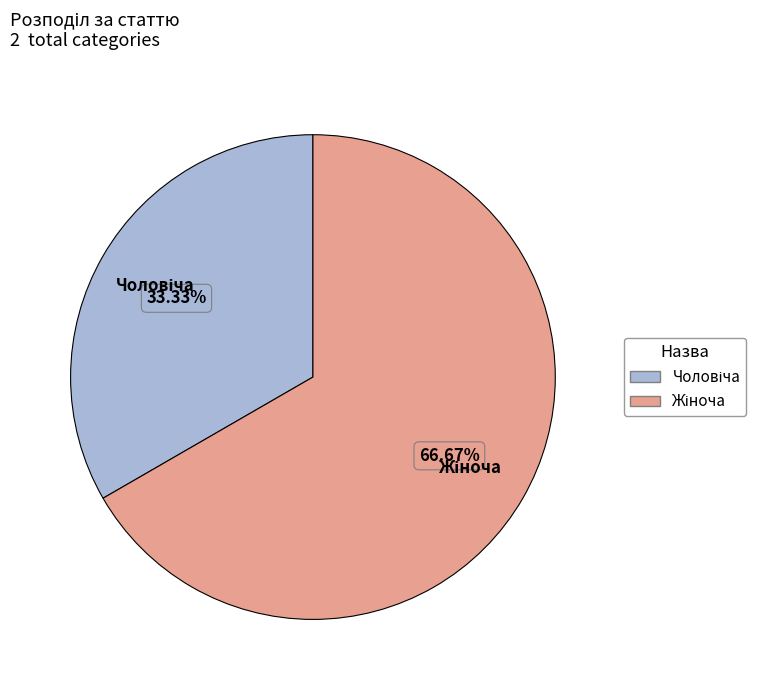

Is there a majority slice in this chart?

Yes